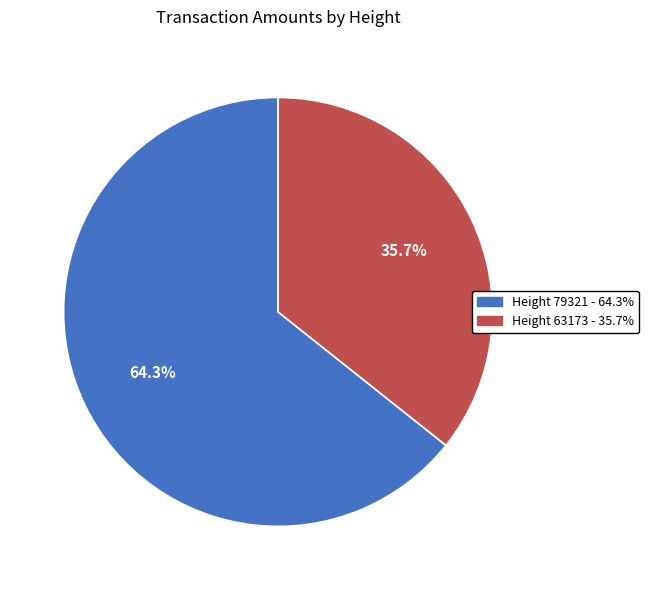

Is there a majority slice in this chart?

Yes